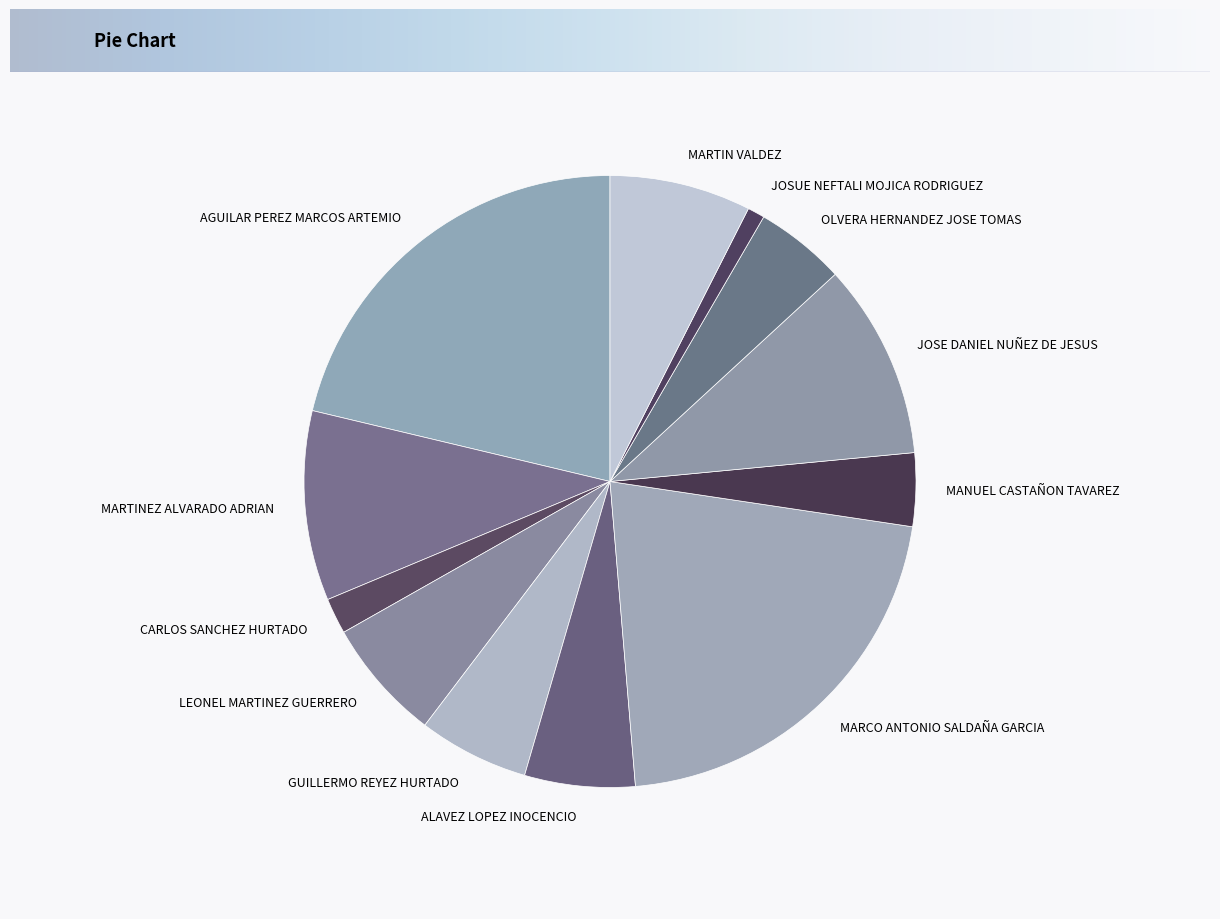

The GUILLERMO REYEZ HURTADO slice represents 1% of the pie. True or false?

False